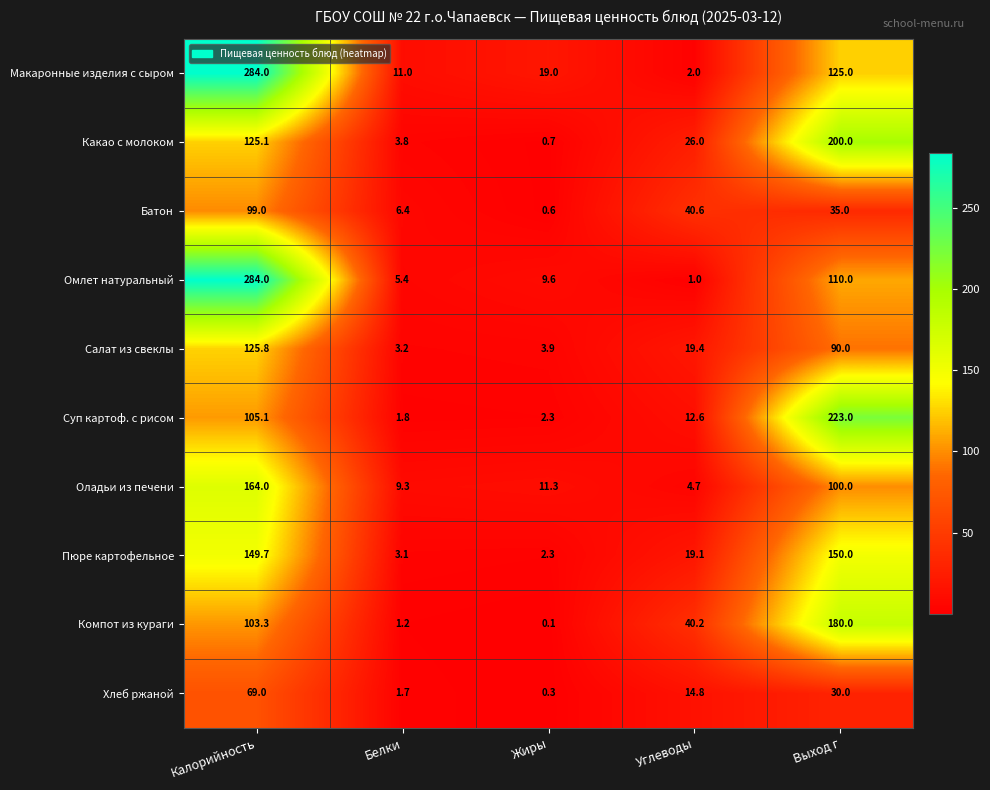

What is the total value across all series at Калорийность?

1509.0